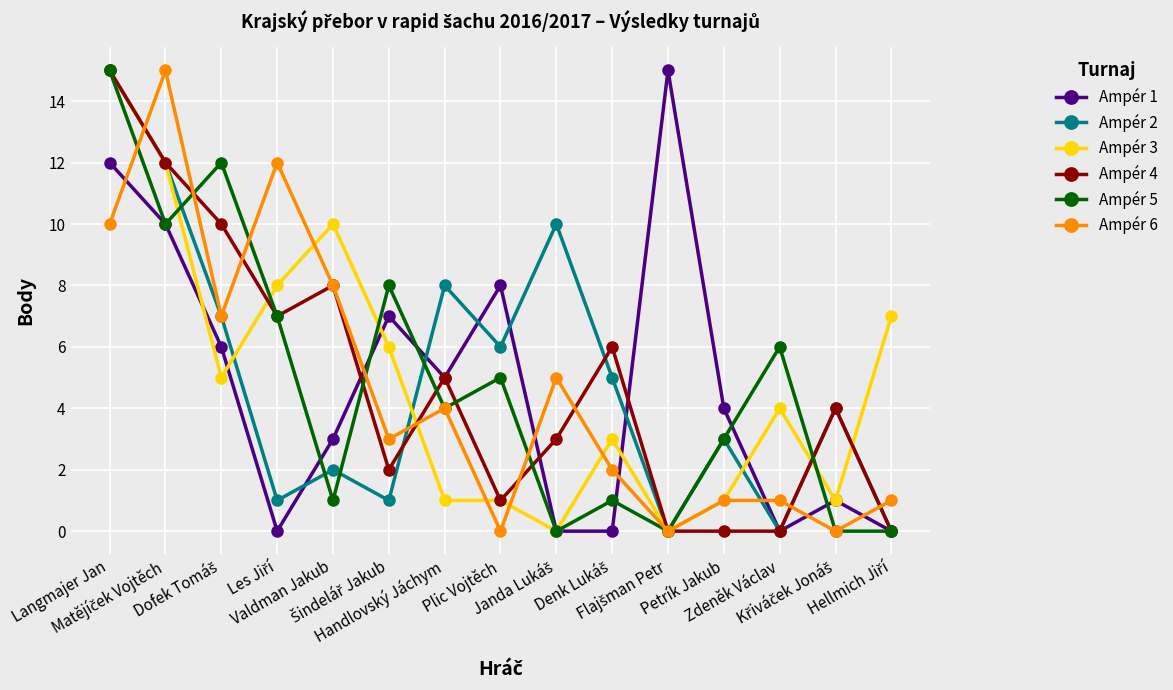

What is the greatest value displayed?

15